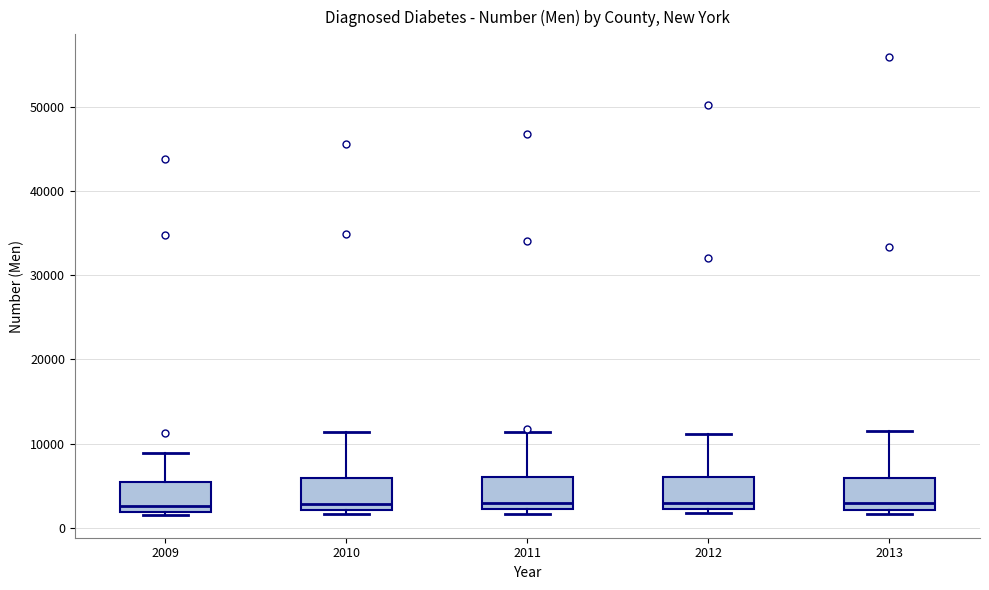

Reading left to right, read every box against the y-axis: the position of its median line, the range the box covers, and the ends of its whiskers. The values are not printed on the chart, so give them approximately, as read against the axis.

2009: median 3000, box 2000 to 5000, whiskers 2000 (just below the box's lower edge) to 9000
2010: median 3000, box 2000 to 6000, whiskers 2000 (just below the box's lower edge) to 11000
2011: median 3000, box 2000 to 6000, whiskers 2000 (just below the box's lower edge) to 11000
2012: median 3000, box 2000 to 6000, whiskers 2000 (just below the box's lower edge) to 11000
2013: median 3000, box 2000 to 6000, whiskers 2000 (just below the box's lower edge) to 11000